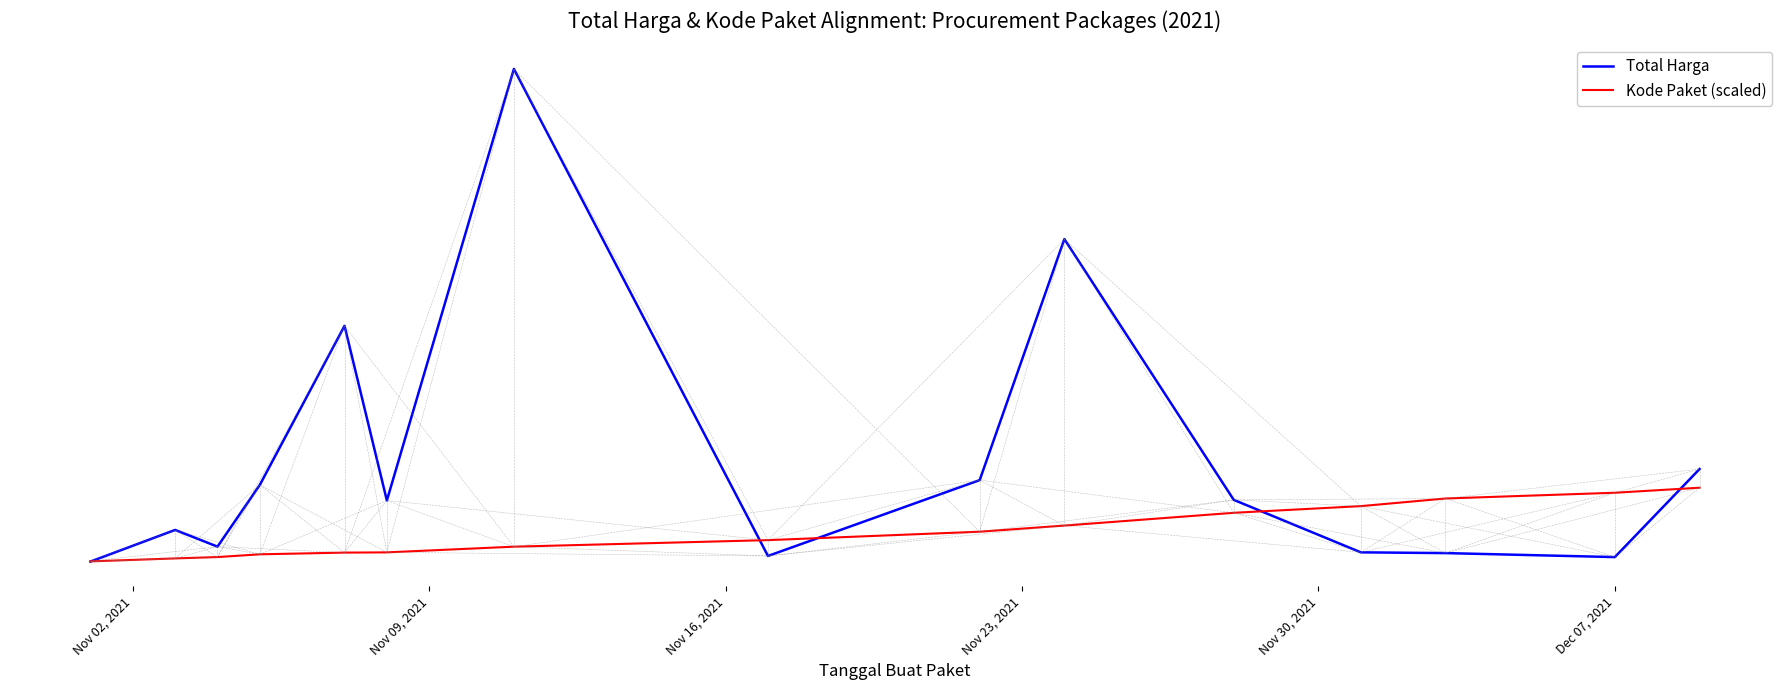

What are all the series names shown in the legend?

Total Harga, Kode Paket (scaled)